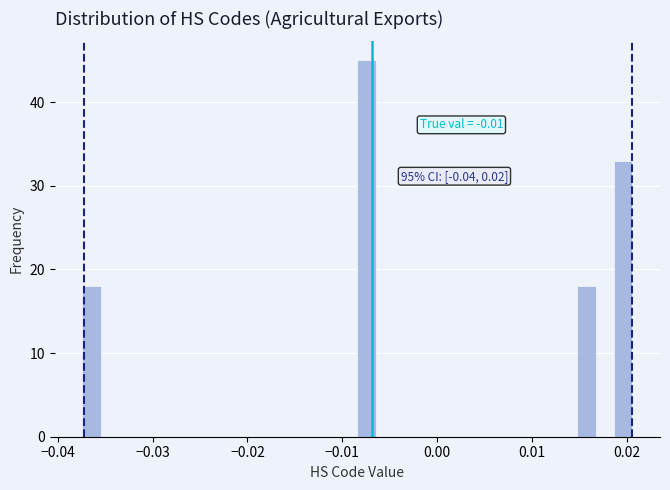

Around what value on the x-axis is the tallest bar? Give the approximate position of its centre, as read against the axis.

-0.007